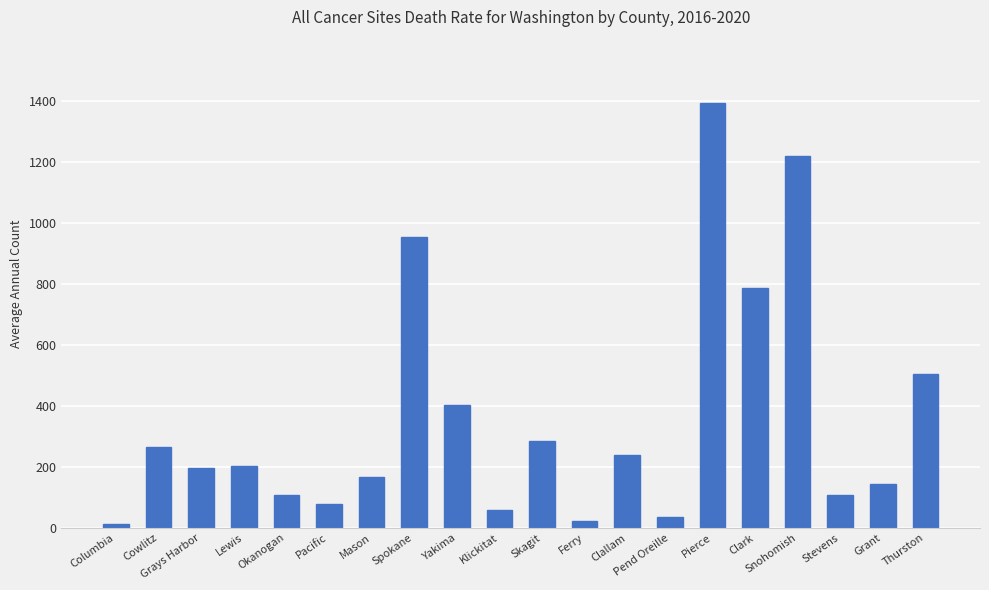

Where does the data first go above 204?

Cowlitz